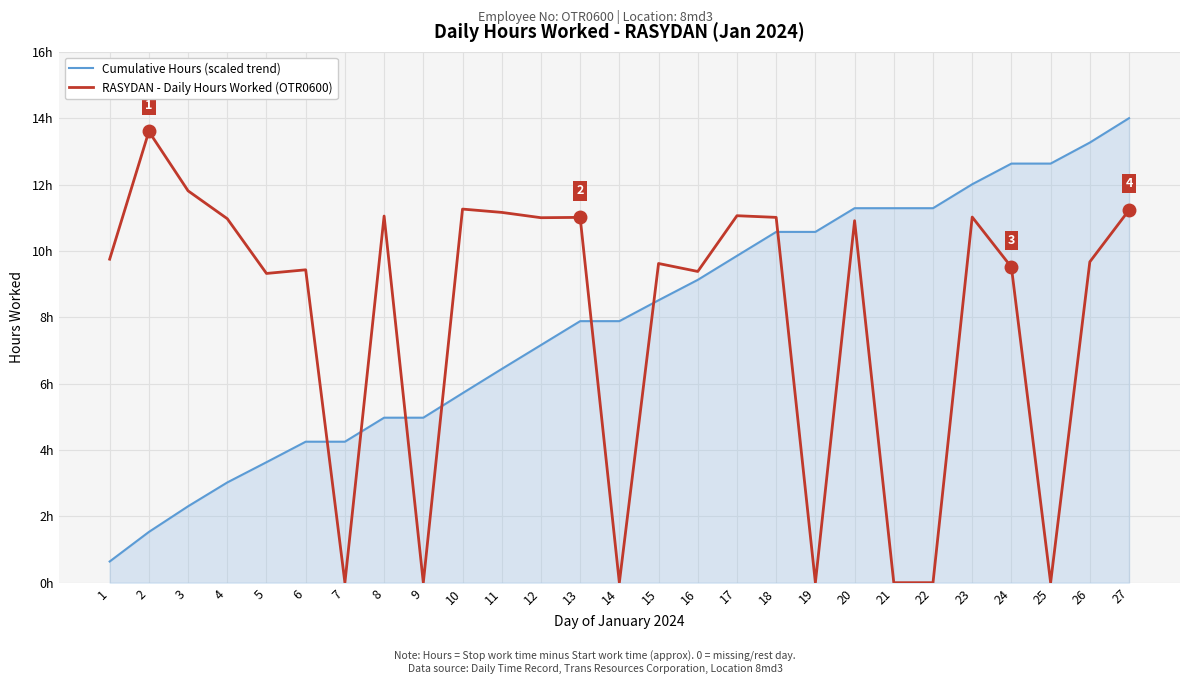

Which series has the widest spread of values?

RASYDAN - Daily Hours Worked (OTR0600)